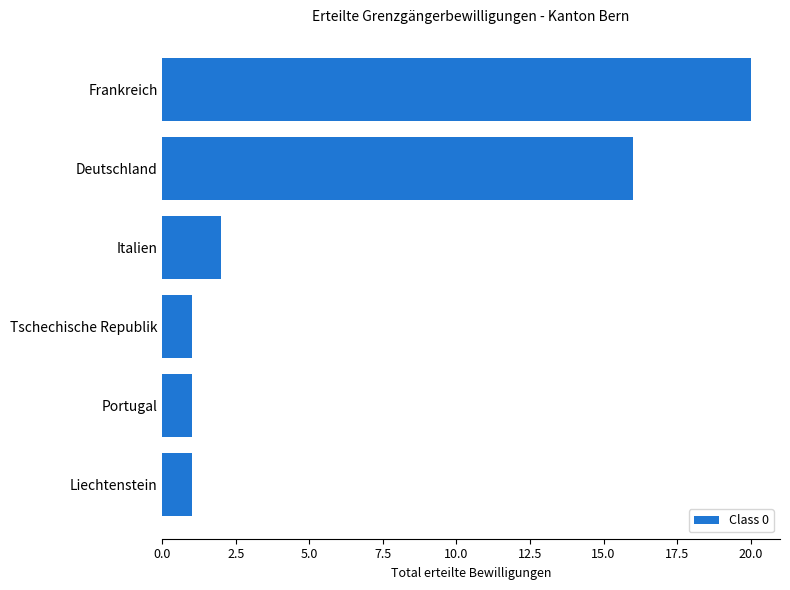

What is the difference between the maximum and second lowest values?

19